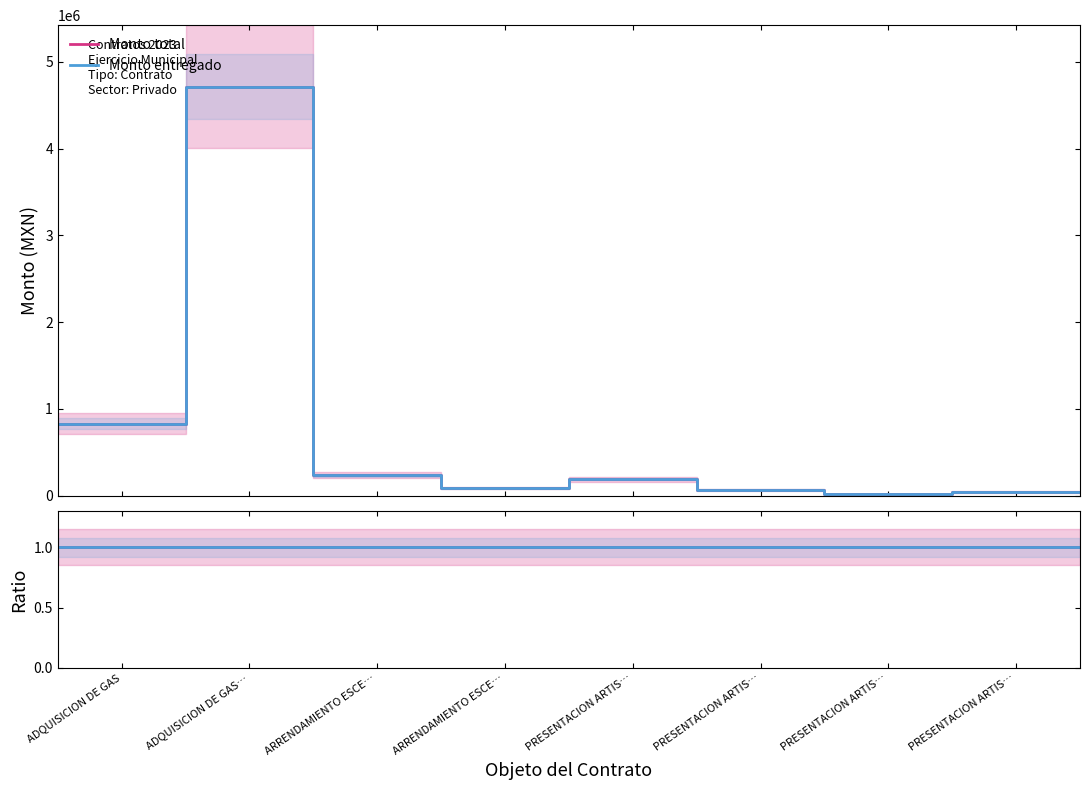

What is the value of the Monto total point at the 5th from the left?

190000